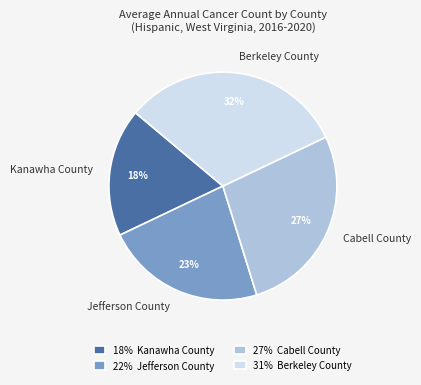

How many segments does this pie chart have?

4